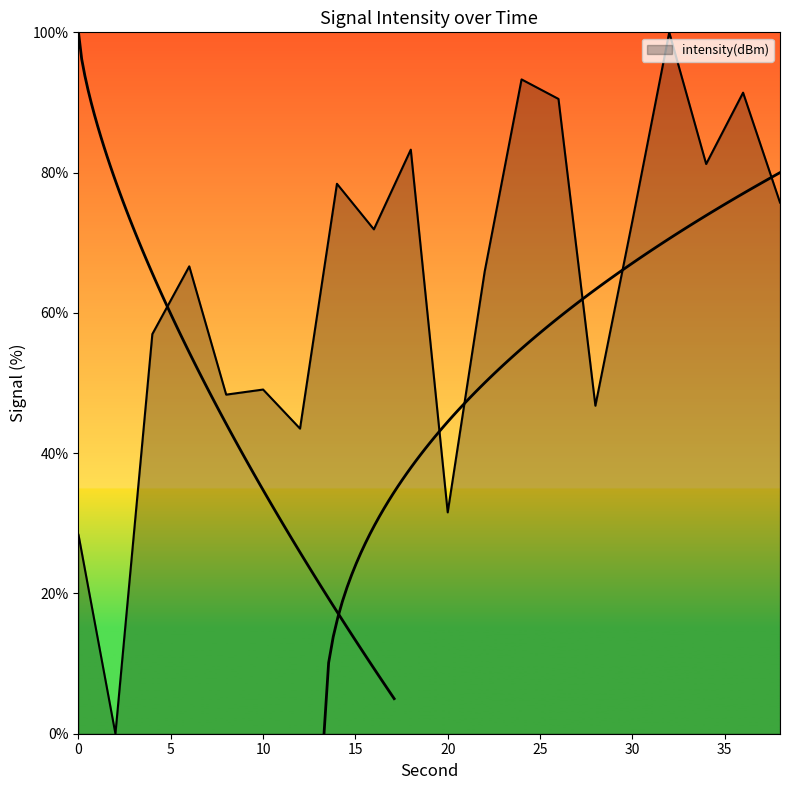

Where does the data first go above 71?

14